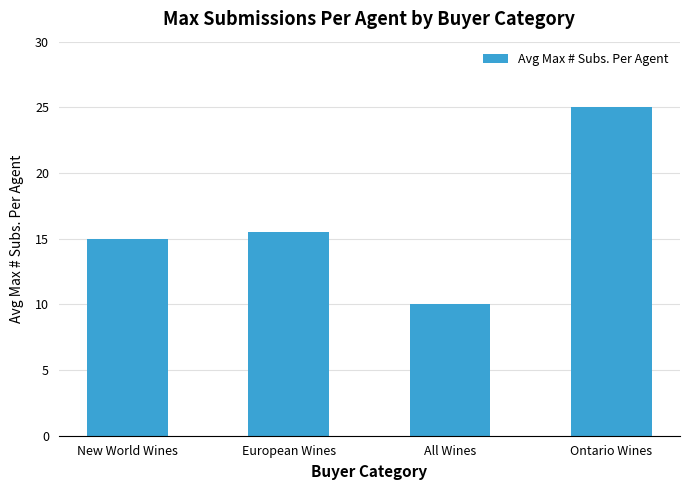

Rank the categories by value from highest to lowest.

Ontario Wines, European Wines, New World Wines, All Wines